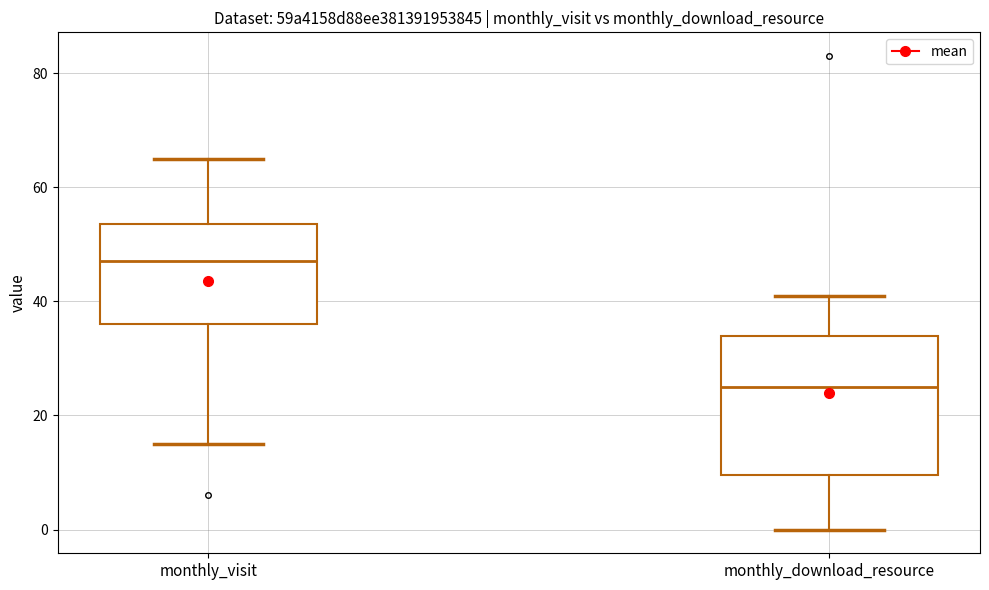

Reading left to right, read every box against the y-axis: the position of its median line, the range the box covers, and the ends of its whiskers. The values are not printed on the chart, so give them approximately, as read against the axis.

monthly_visit: median 48, box 36 to 54, whiskers 16 to 66
monthly_download_resource: median 26, box 10 to 34, whiskers 0 to 42